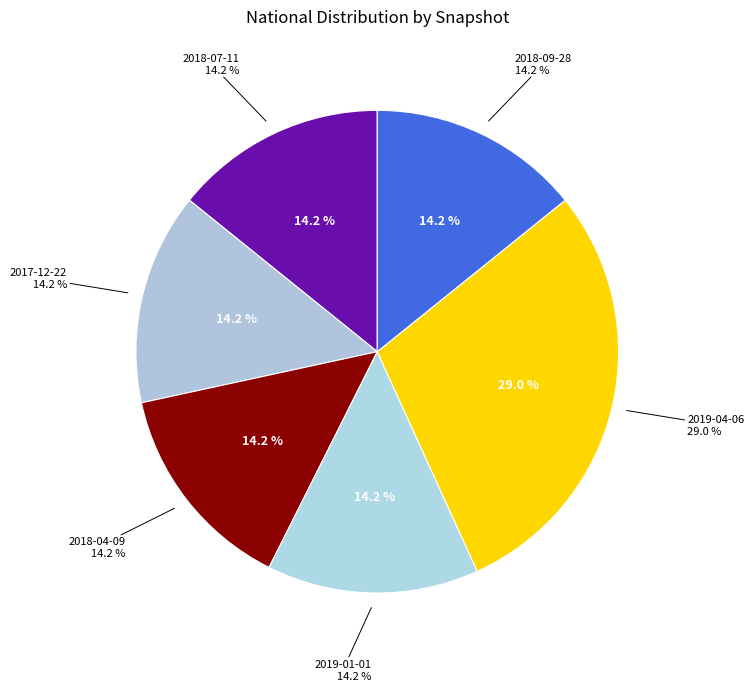

To the nearest percent, what percentage of the pie is 2018-04-09?

14%